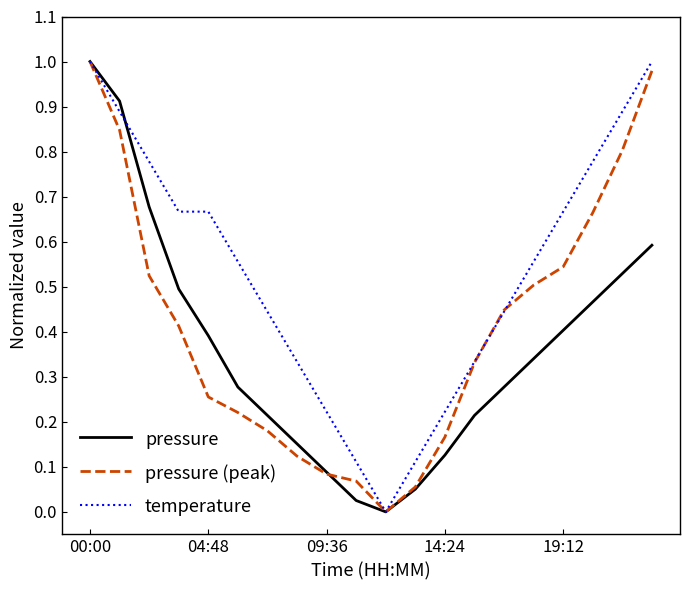

Which series has the largest total across all categories?

temperature